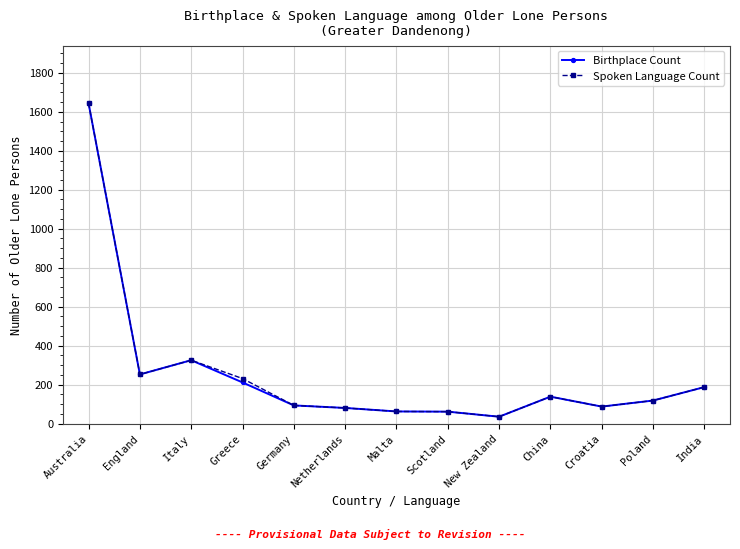

What is the minimum value shown in the chart?

35